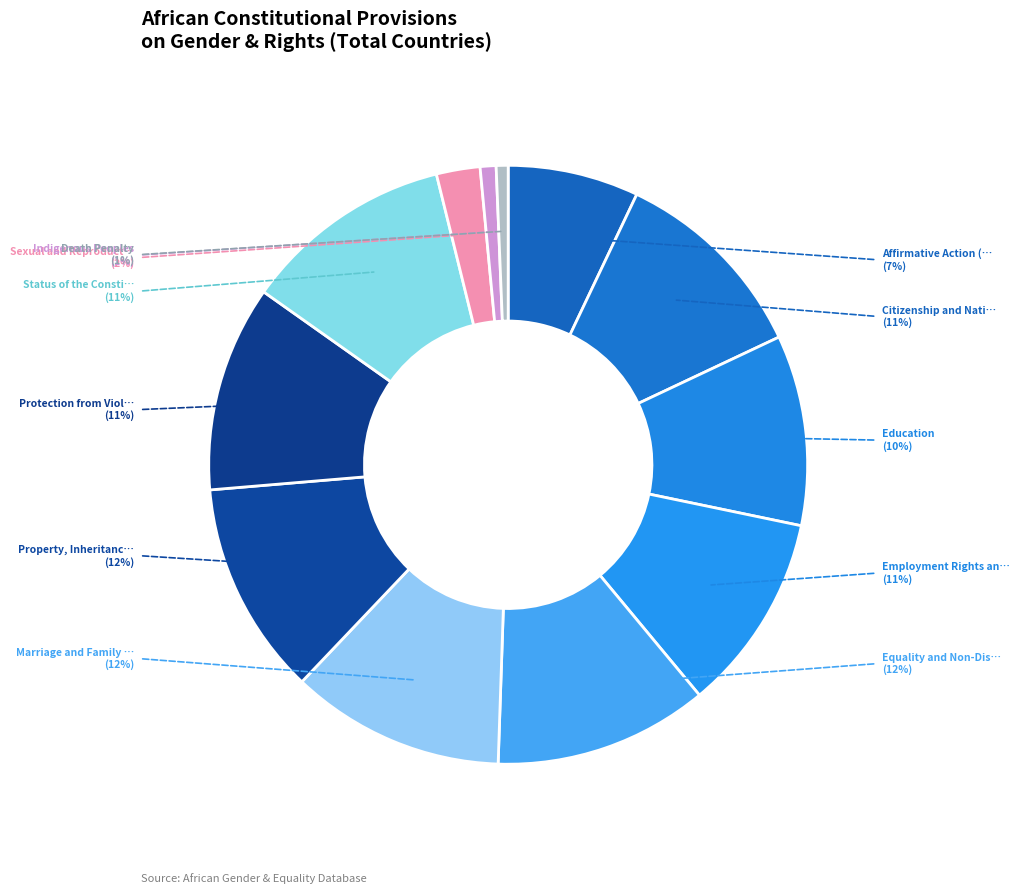

Which slice is the largest?

Equality and Non-Discrimination